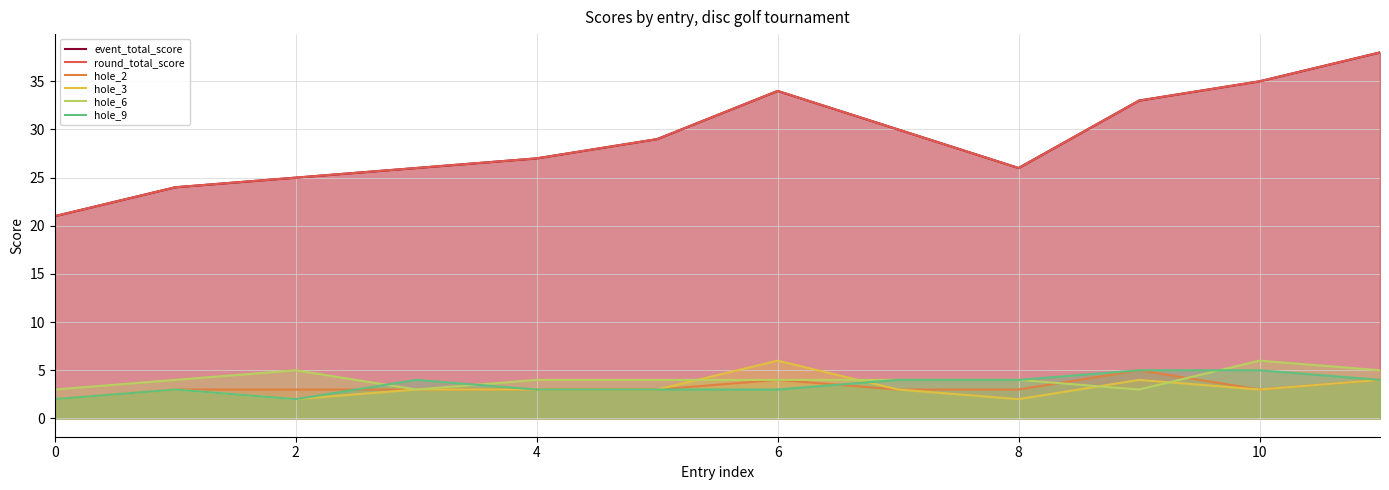

How many data points in hole_6 are above 4?

3